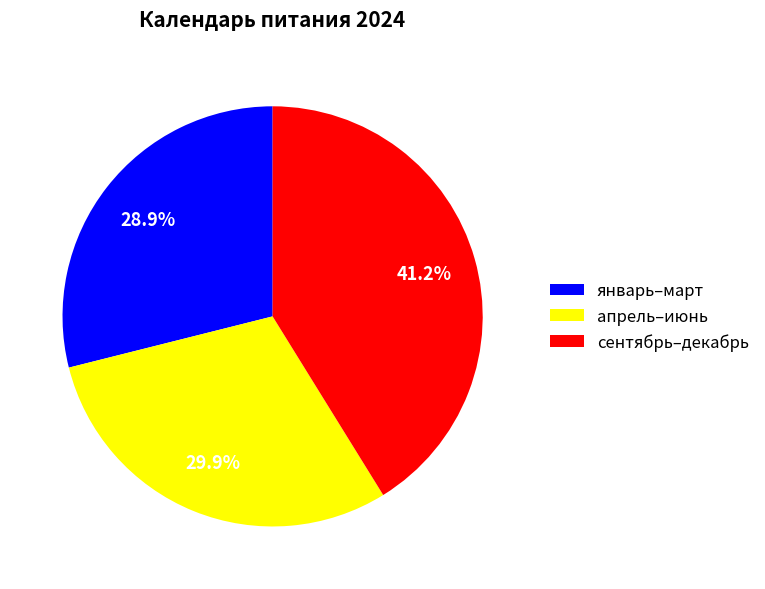

Is there any slice that represents more than half of the pie?

No